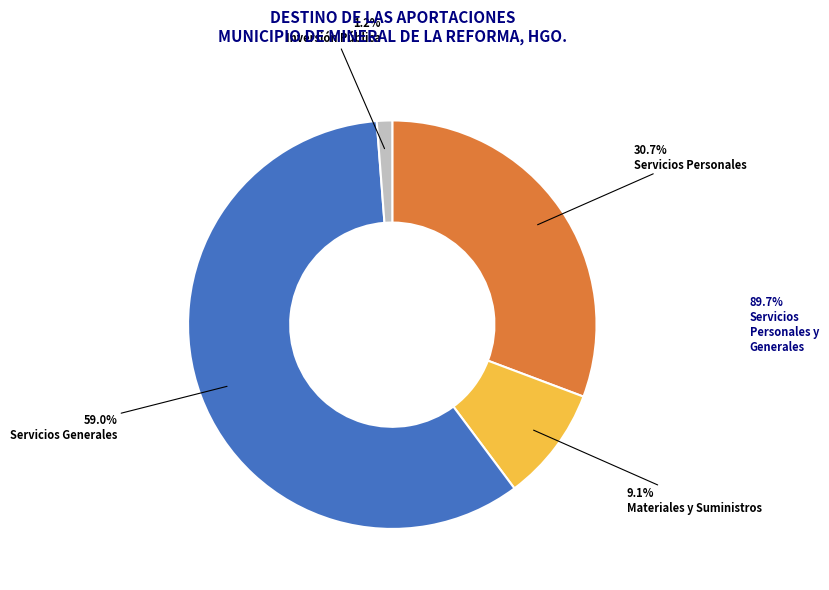

Count the number of slices in the pie.

4